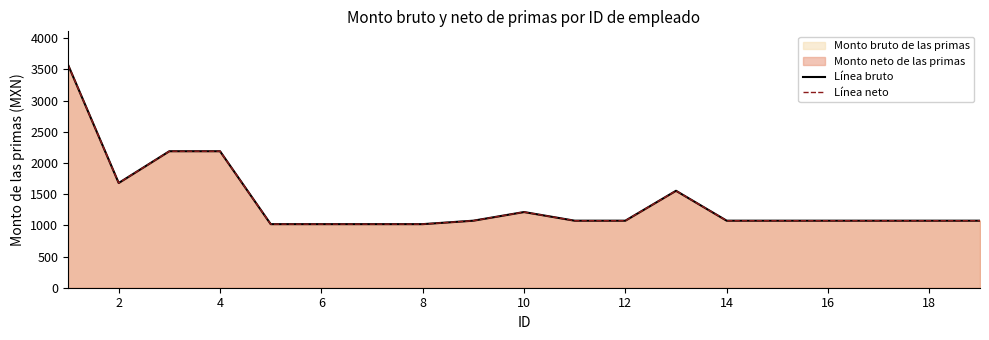

What is the total value across all series at 8?

2039.3